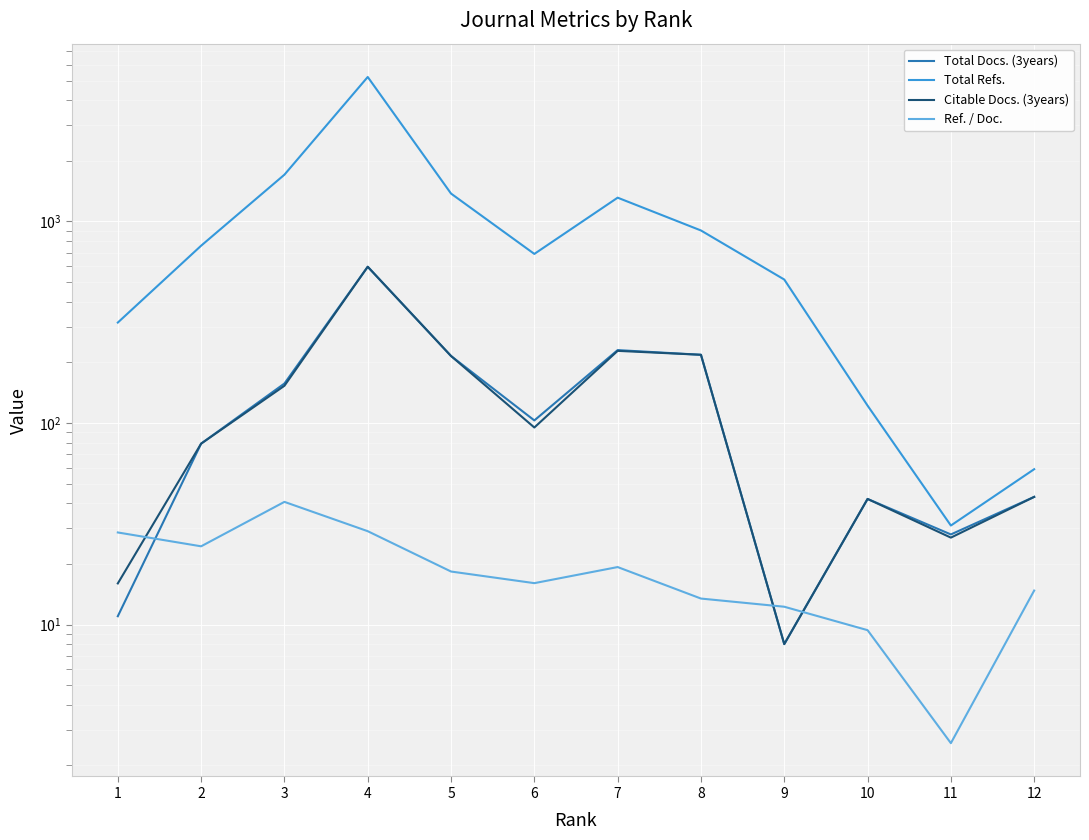

What is the greatest value displayed?

5209.0